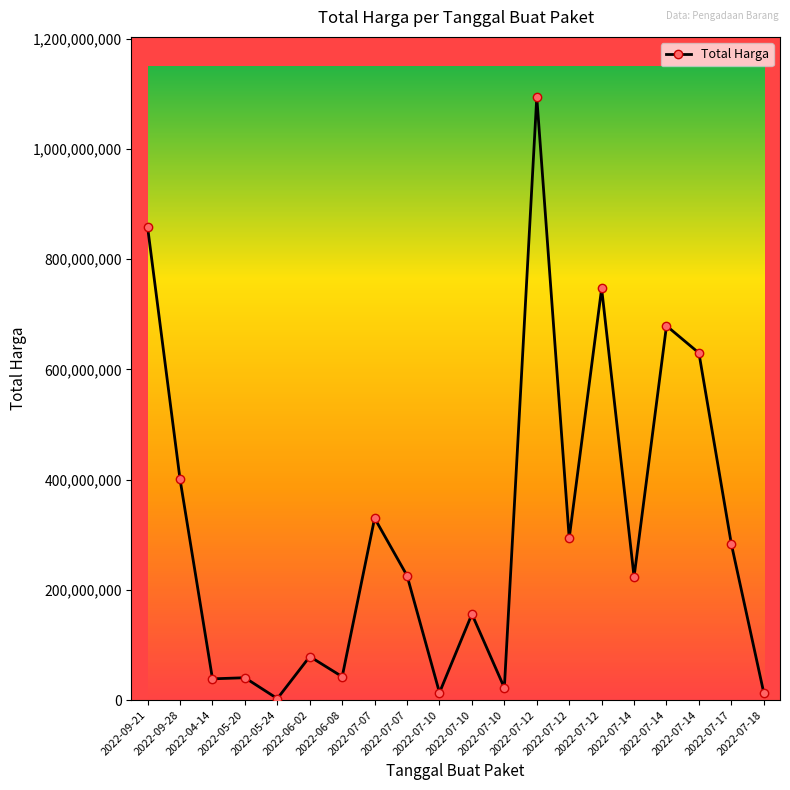

Does the chart display data point markers on the line(s)?

Yes